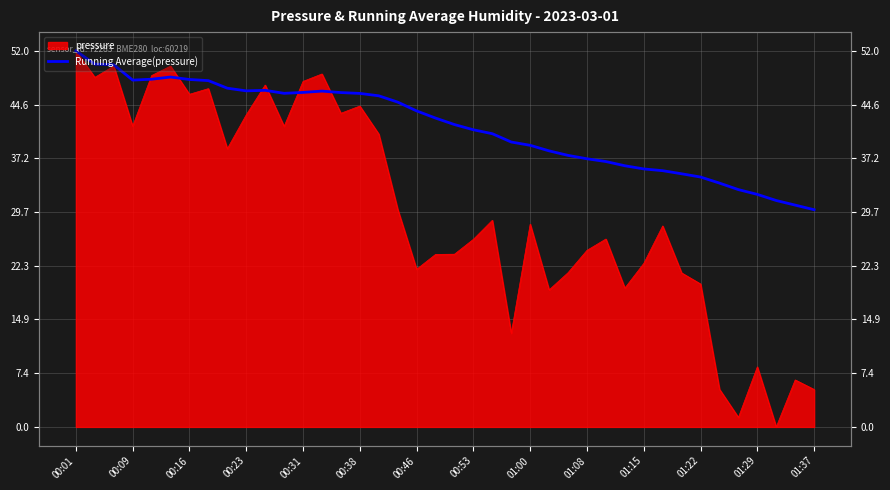

True or false: there are more than 1 points higher than both neighbors.

True